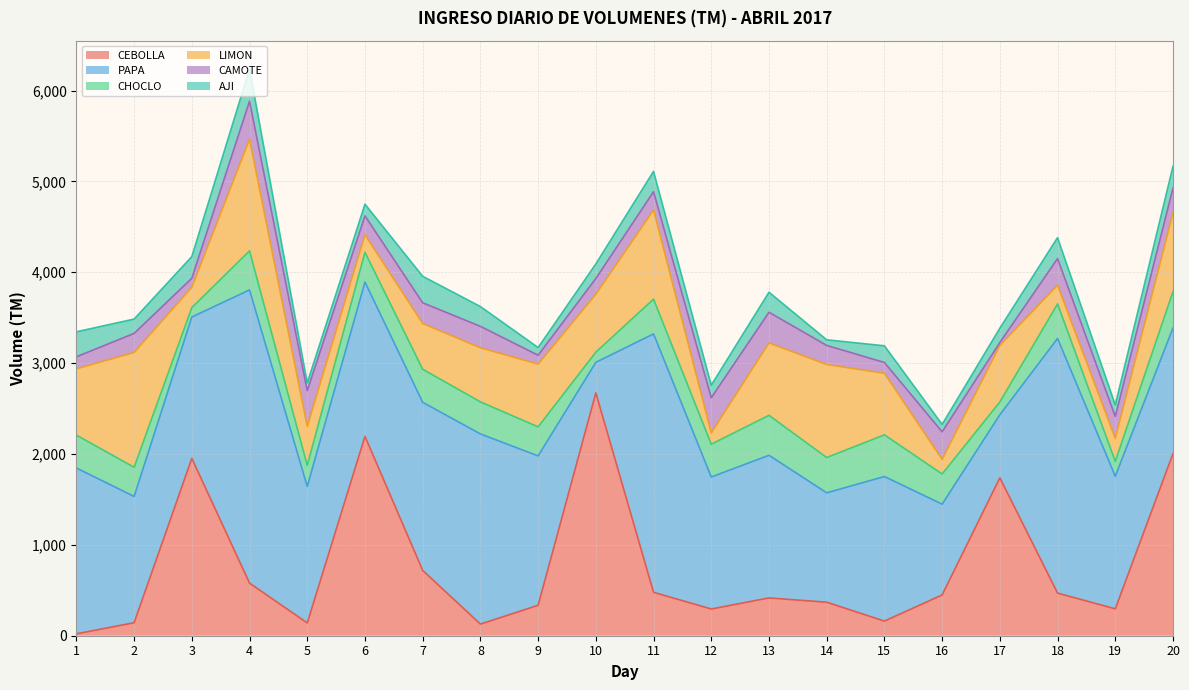

What is the difference between the maximum and second lowest values in the PAPA series?

2533